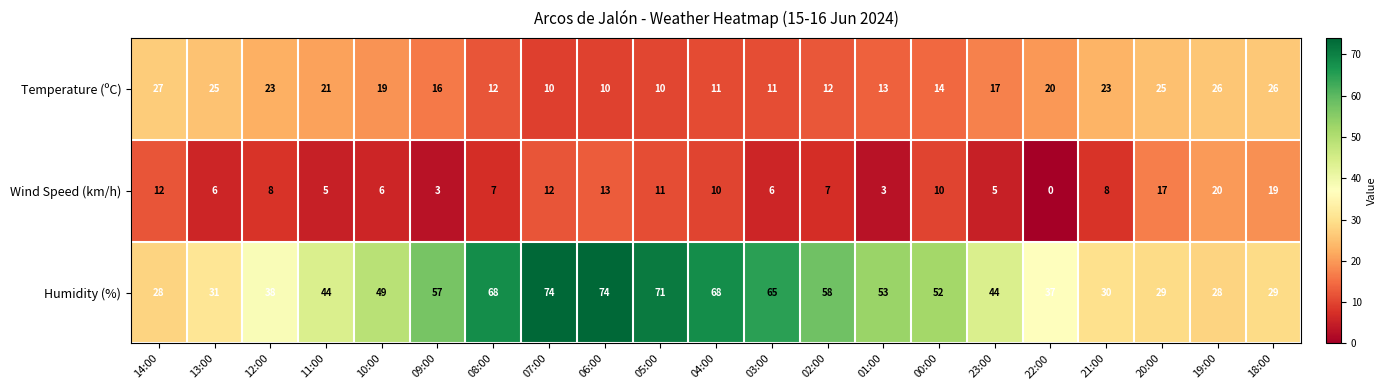

What is the maximum value shown in the chart?

74